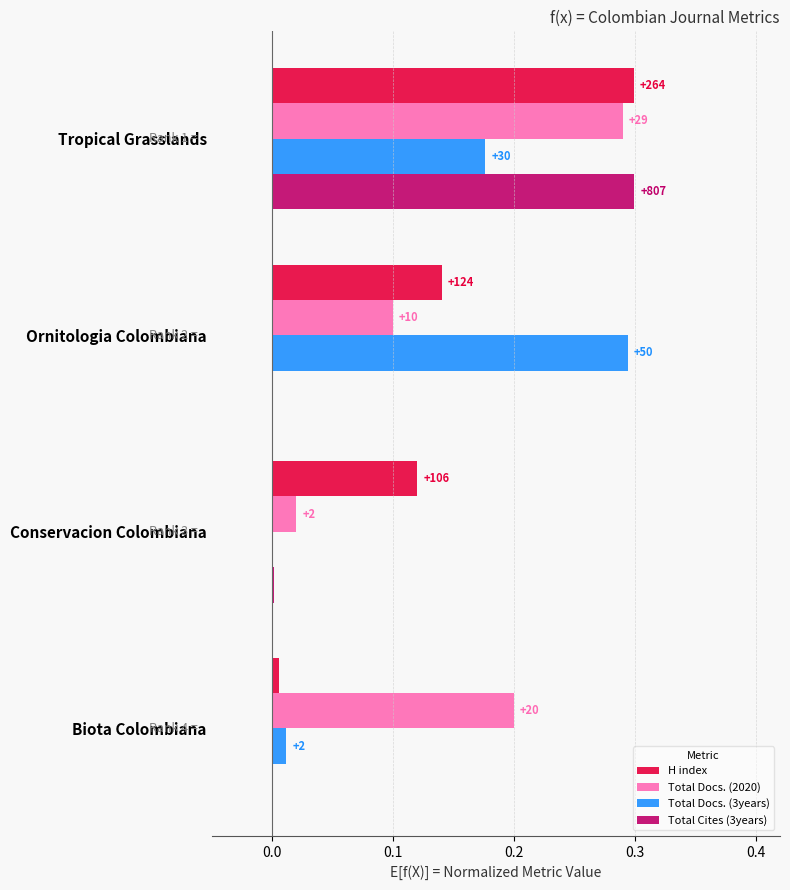

What are all the series names shown in the legend?

H index, Total Docs. (2020), Total Docs. (3years), Total Cites (3years)